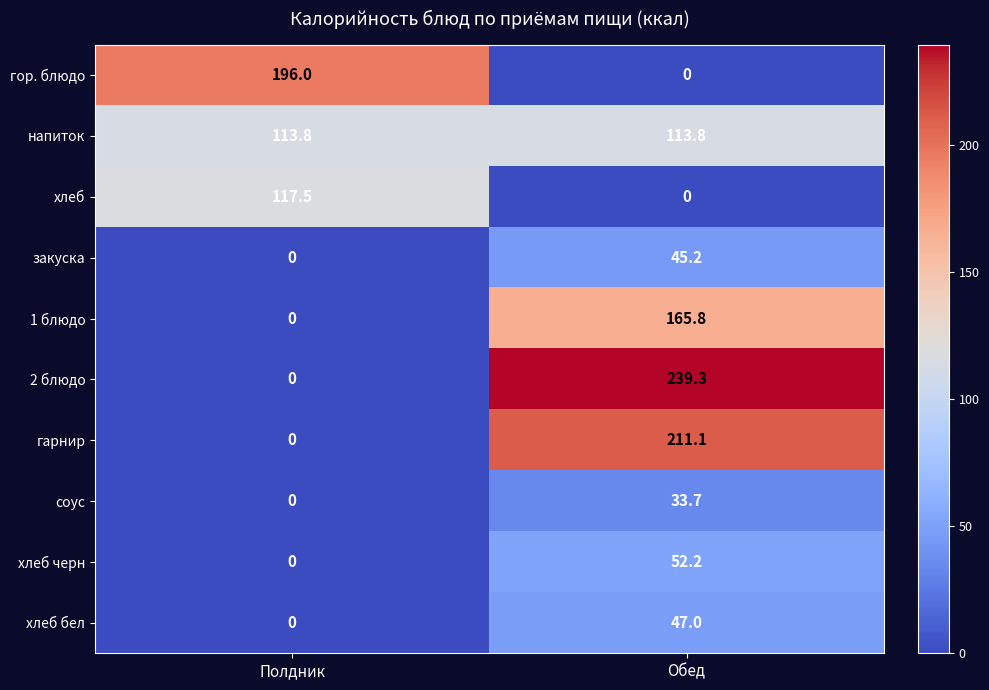

List the series in order of their peak value, lowest first.

соус, закуска, хлеб бел, хлеб черн, напиток, хлеб, 1 блюдо, гор. блюдо, гарнир, 2 блюдо